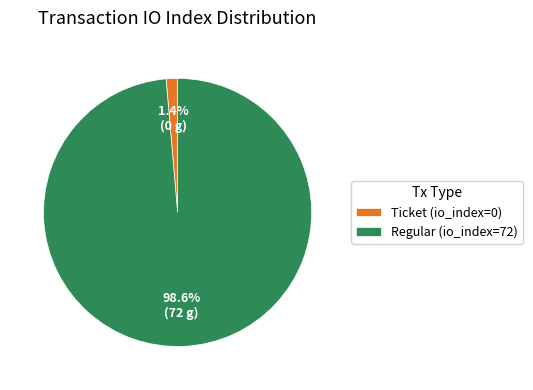

Is there any slice that represents more than half of the pie?

Yes